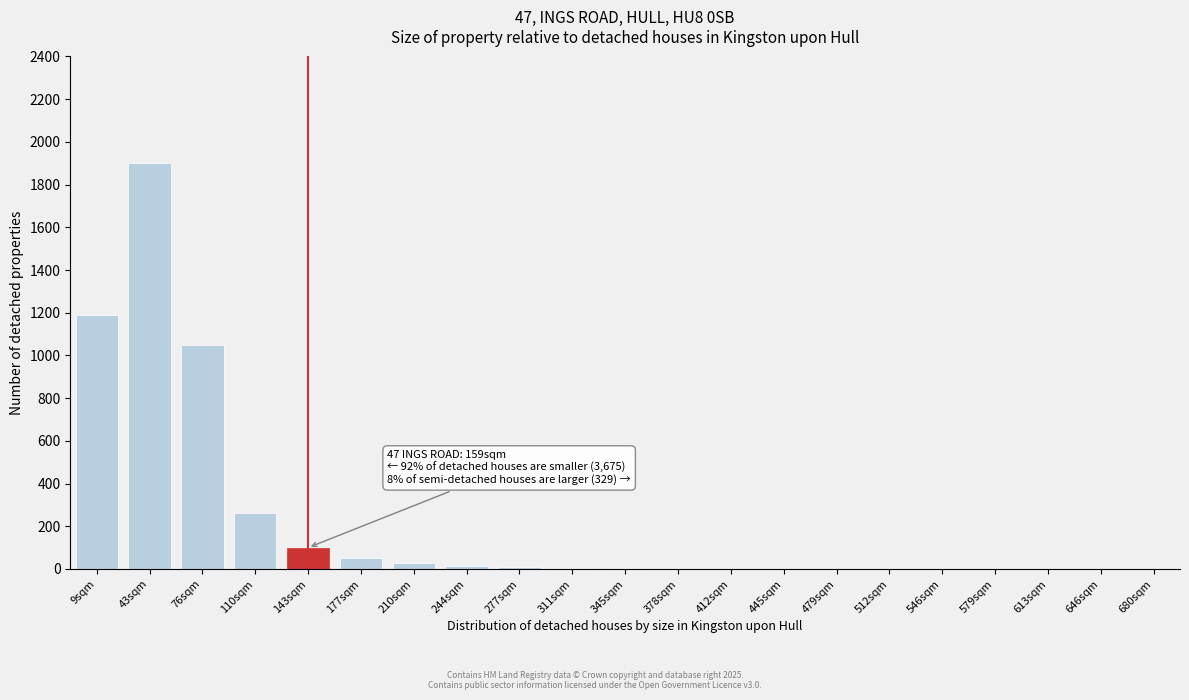

At which label is the value closest to 950?

76sqm